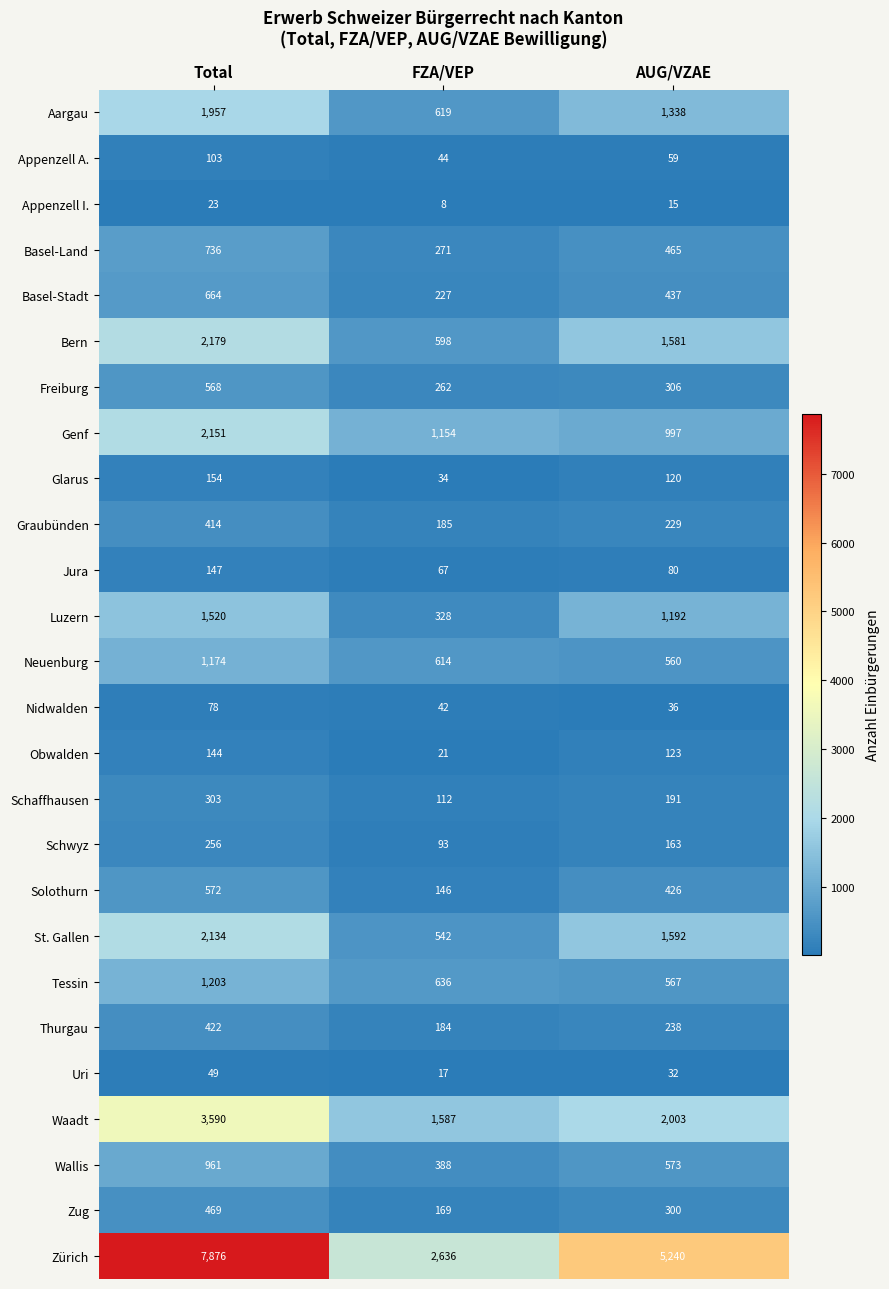

What value does the Glarus series have at AUG/VZAE, to the nearest 5?

120